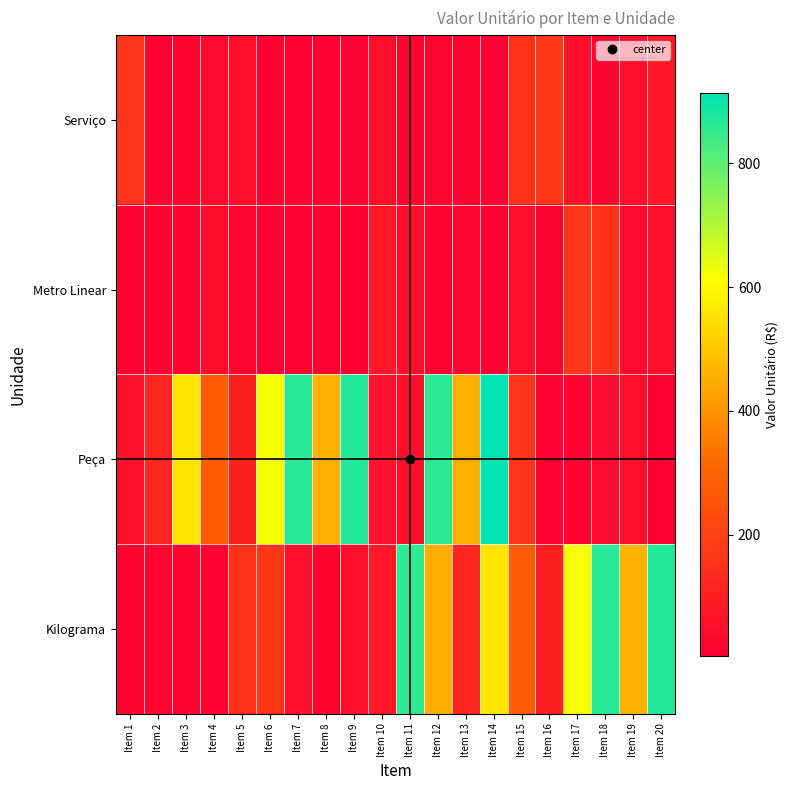

Which category has the lowest value across all series?

Item 6